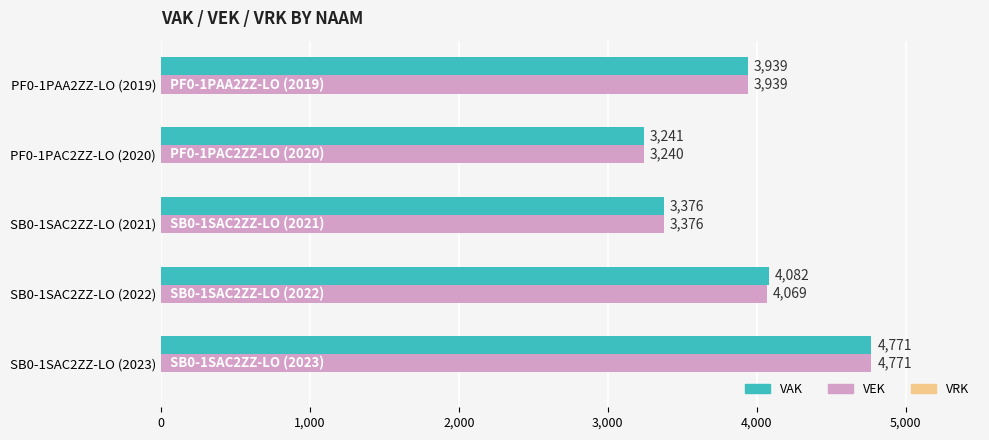

At PF0-1PAC2ZZ-LO (2020), list the series in order from smallest to largest.

VEK, VAK